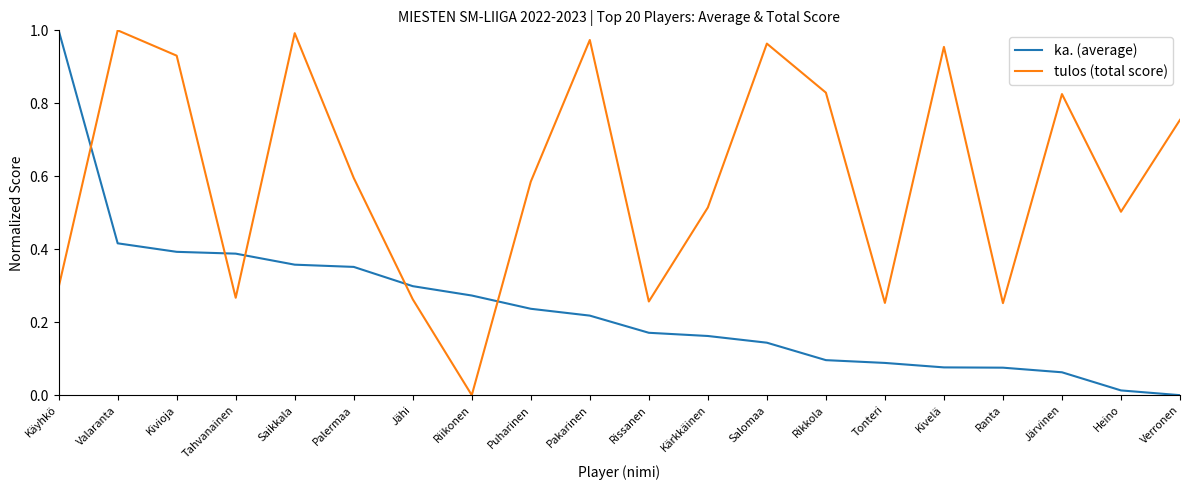

At how many categories does at least one series exceed 0?

20